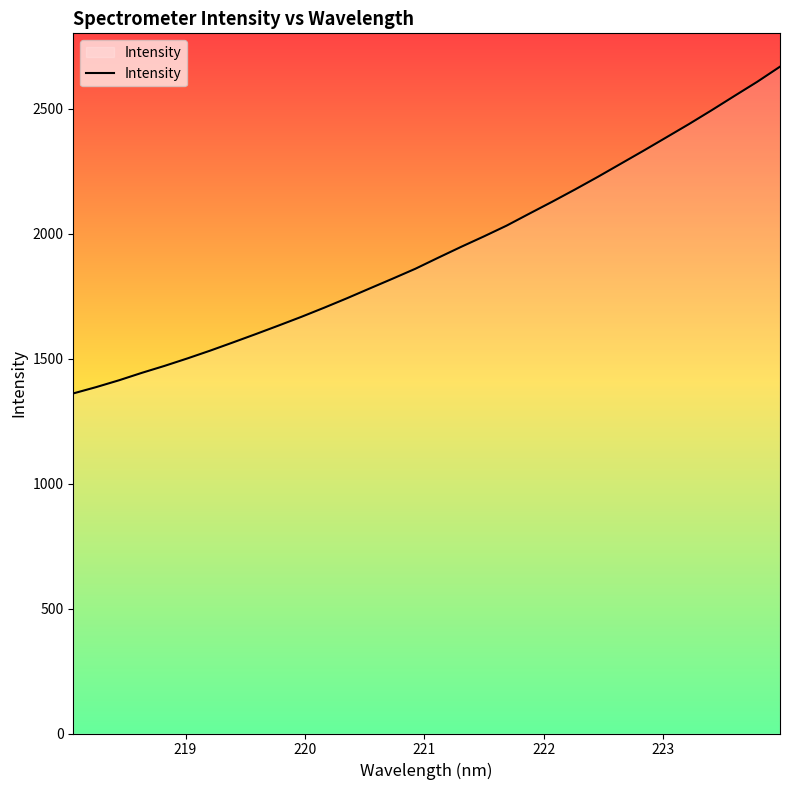

What is the maximum value shown in the chart?

2667.4